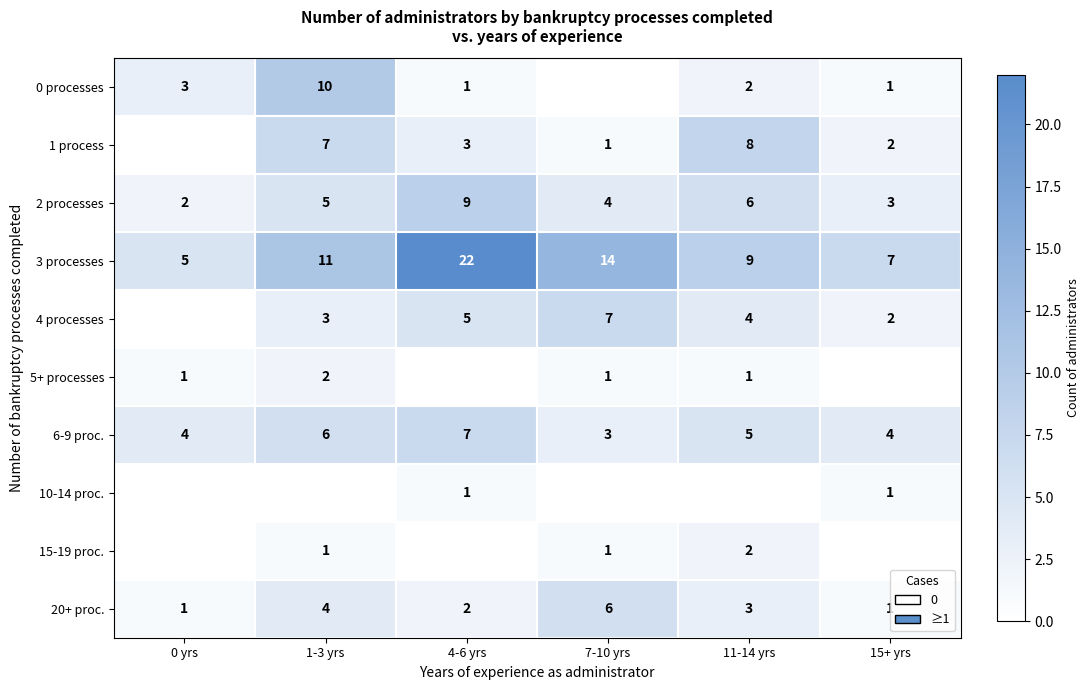

What is the difference between the highest and lowest values at 4-6 yrs?

22